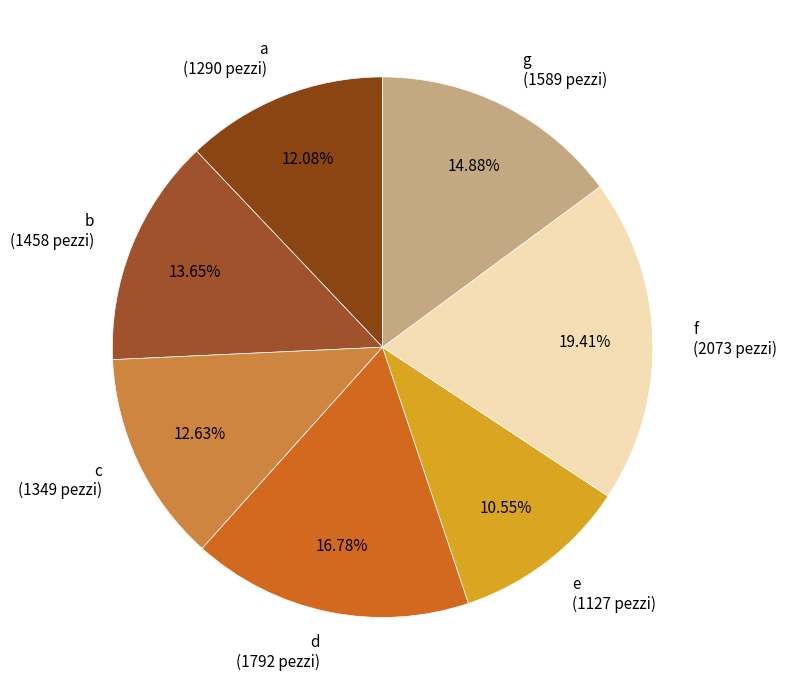

Which category has the smallest portion of the pie?

e